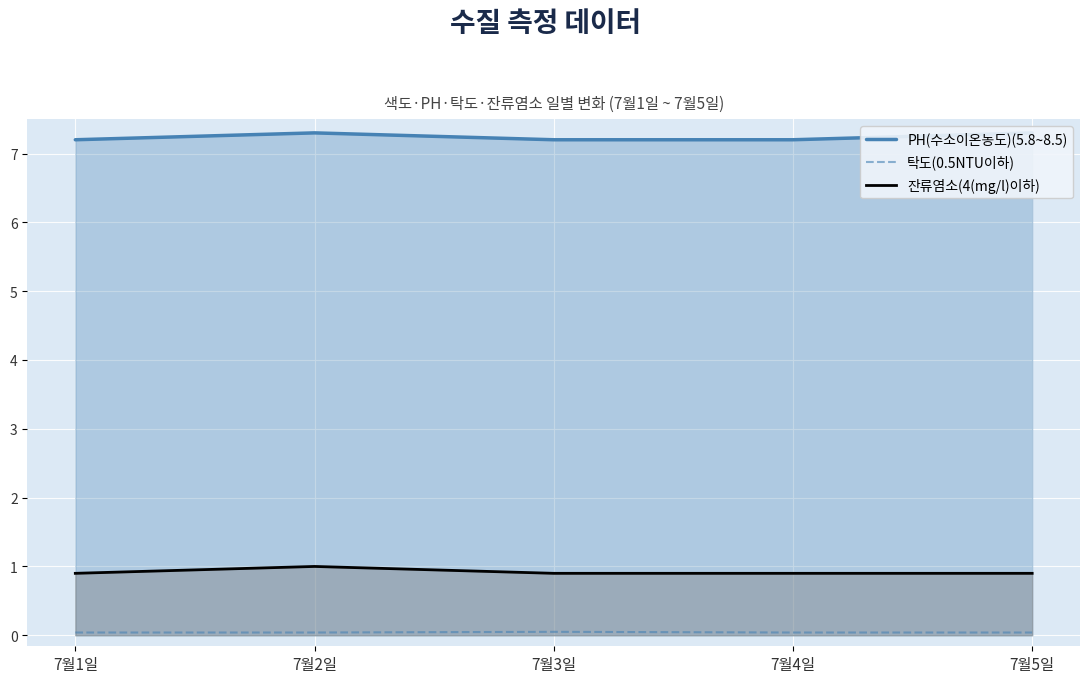

At how many categories does at least one series exceed 4?

5